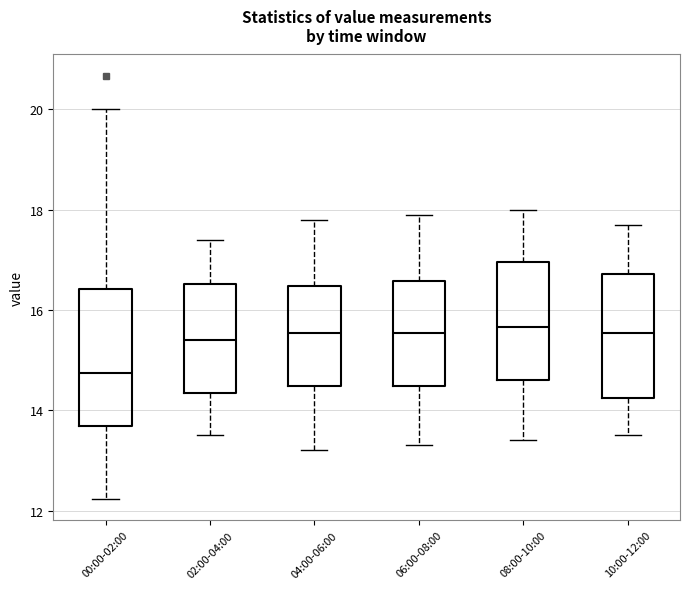

Reading left to right, transcribe this box plot: for each box, give where its median line is, the range the box spans, and where its two whiskers end, as read against the y-axis. The values are not printed on the chart, so give them approximately, as read against the axis.

00:00-02:00: median 14.8, box 13.6 to 16.4, whiskers 12.2 to 20.0
02:00-04:00: median 15.4, box 14.4 to 16.6, whiskers 13.6 to 17.4
04:00-06:00: median 15.6, box 14.4 to 16.4, whiskers 13.2 to 17.8
06:00-08:00: median 15.6, box 14.4 to 16.6, whiskers 13.4 to 18.0
08:00-10:00: median 15.6, box 14.6 to 17.0, whiskers 13.4 to 18.0
10:00-12:00: median 15.6, box 14.2 to 16.8, whiskers 13.6 to 17.8